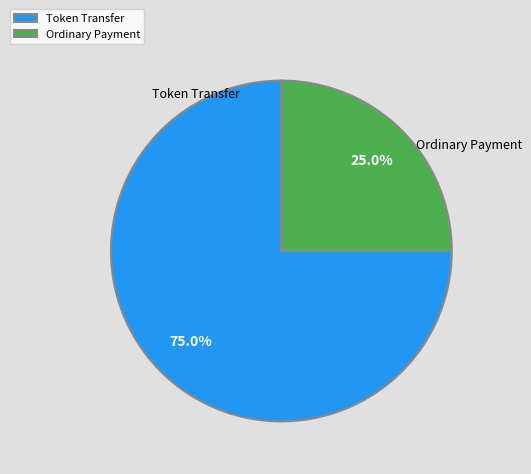

Count the number of slices in the pie.

2